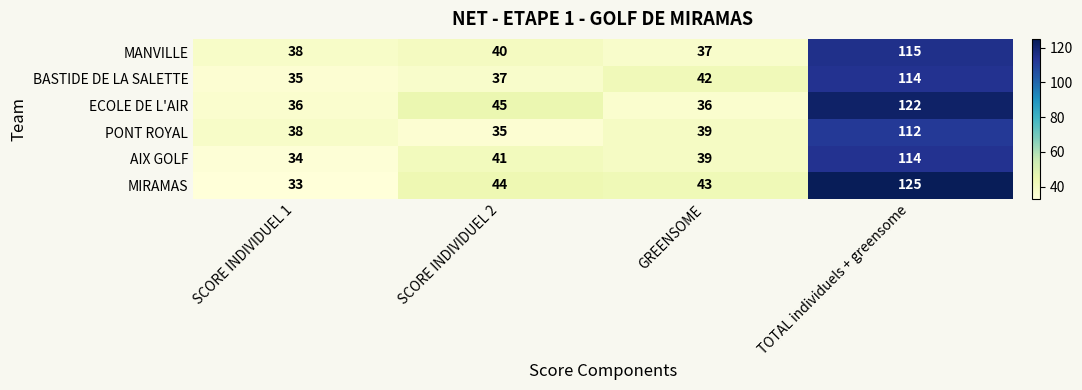

Which series changed the most between SCORE INDIVIDUEL 1 and TOTAL individuels + greensome?

MIRAMAS